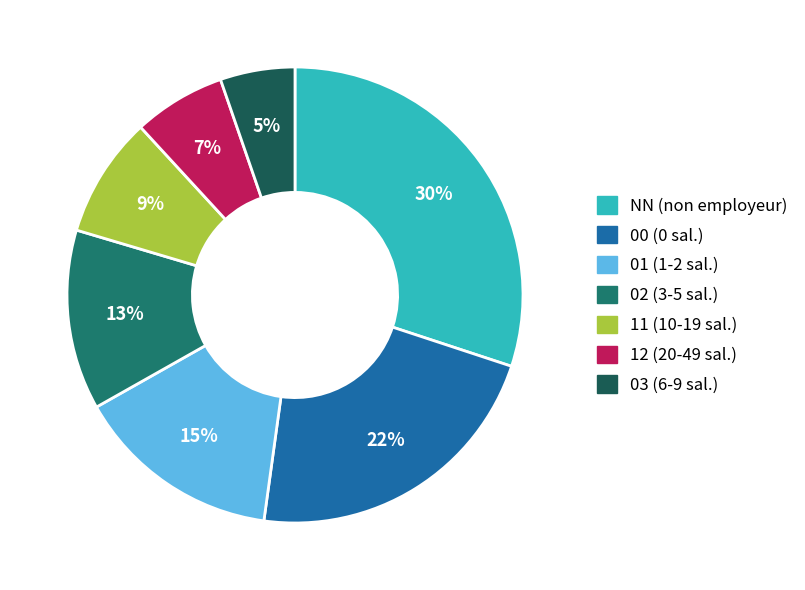

Between 03 (6-9 sal.) and NN (non employeur), which is larger?

NN (non employeur)